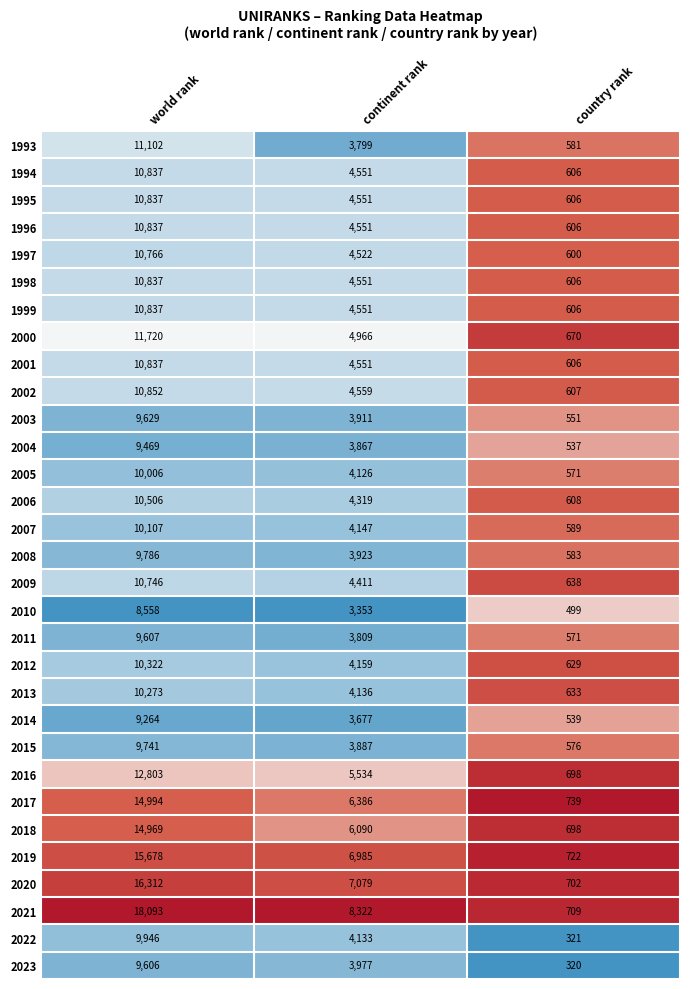

Is it true that 1998 equals 10837 at world rank?

True